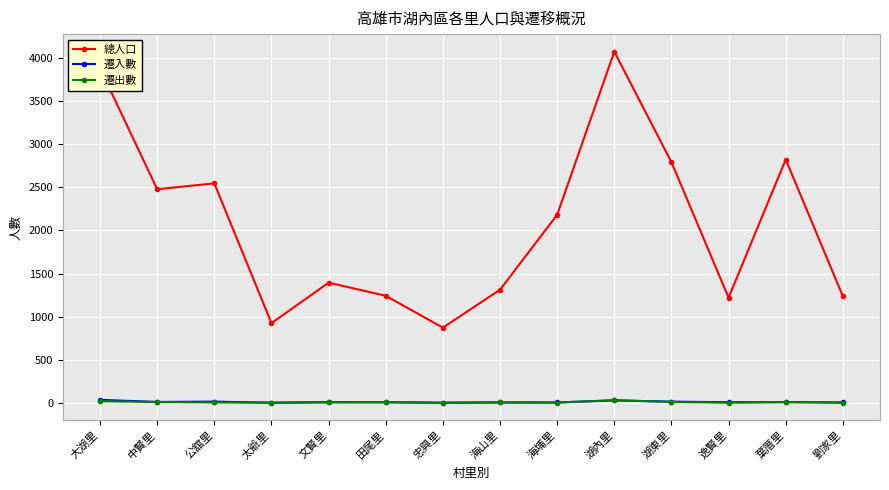

How many data points in 總人口 are less than 2182?

7